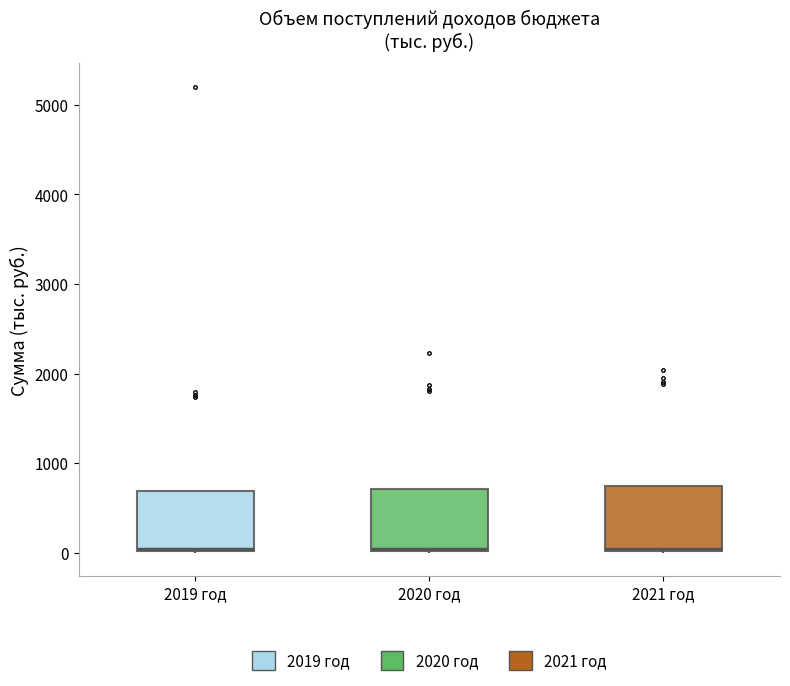

Where is the upper edge of the box for 2020 год on the y-axis? The values are not printed on the chart, so give them approximately, as read against the axis.

700